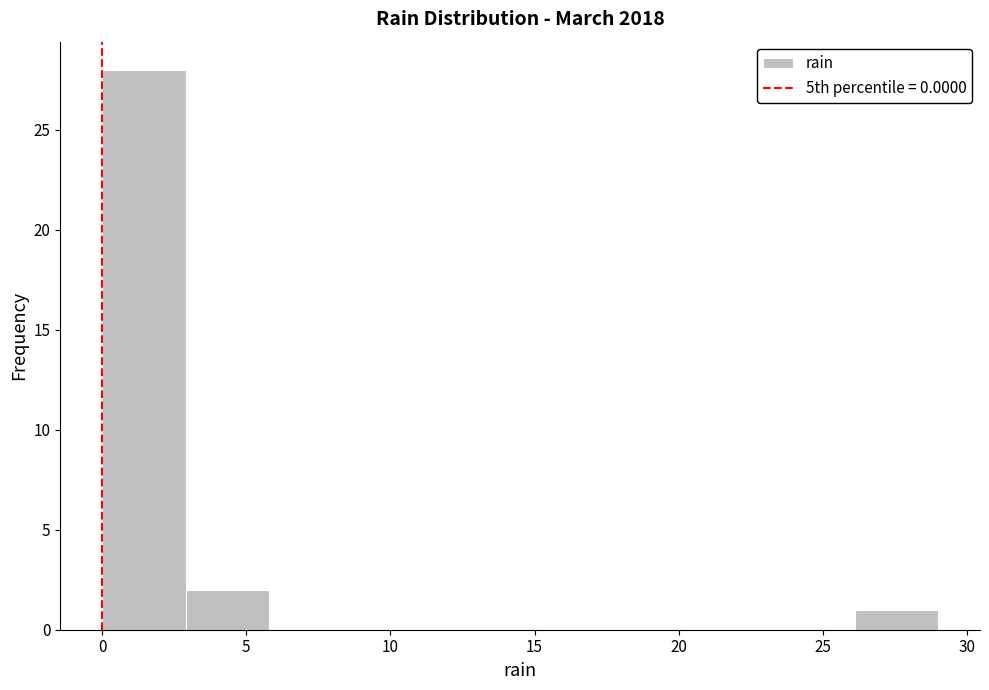

Reading left to right, transcribe this chart: for each bar, give the range it covers on the x-axis and its height. Neither the bar edges nor the heights are printed on the chart, so give them approximately, as read against the axes.

0.0 to 2.9: 28
2.9 to 5.8: 2
5.8 to 8.7: 0
8.7 to 11.6: 0
11.6 to 14.5: 0
14.5 to 17.4: 0
17.4 to 20.3: 0
20.3 to 23.2: 0
23.2 to 26.1: 0
26.1 to 29.0: 1